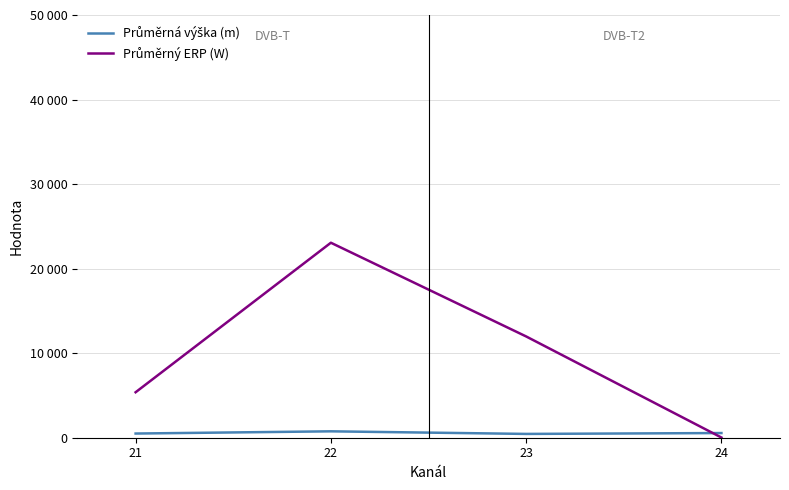

List the series in order of their overall mean, lowest first.

Průměrná výška (m), Průměrný ERP (W)